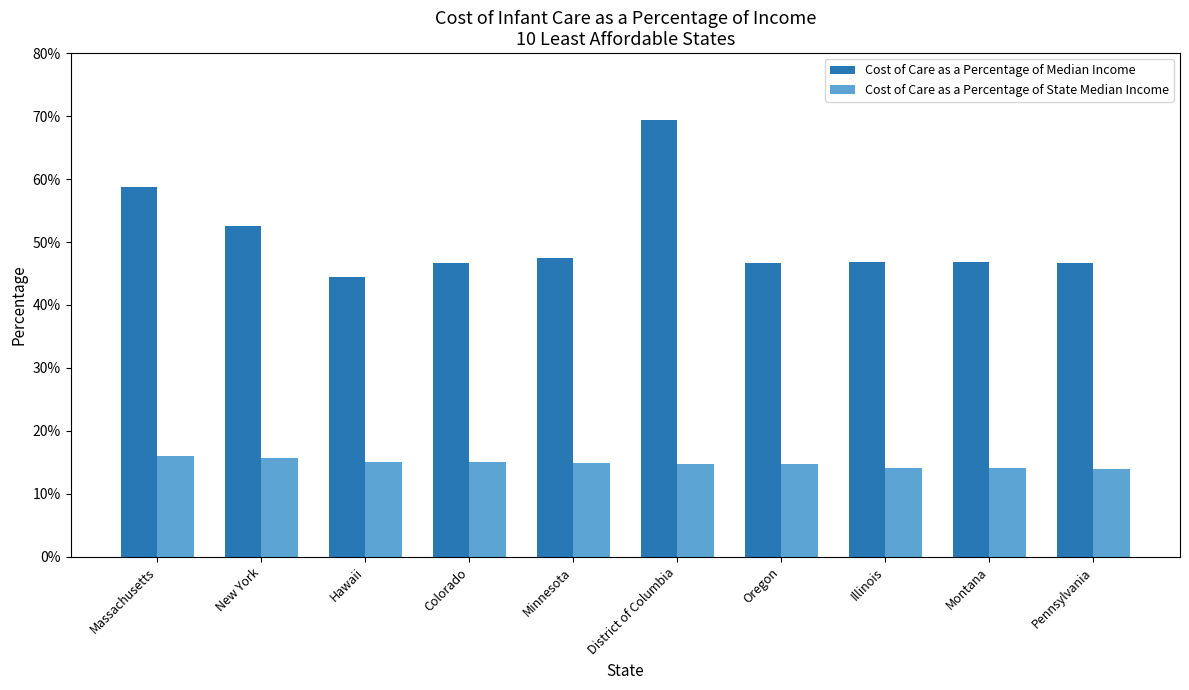

What are all the series names shown in the legend?

Cost of Care as a Percentage of Median Income, Cost of Care as a Percentage of State Median Income